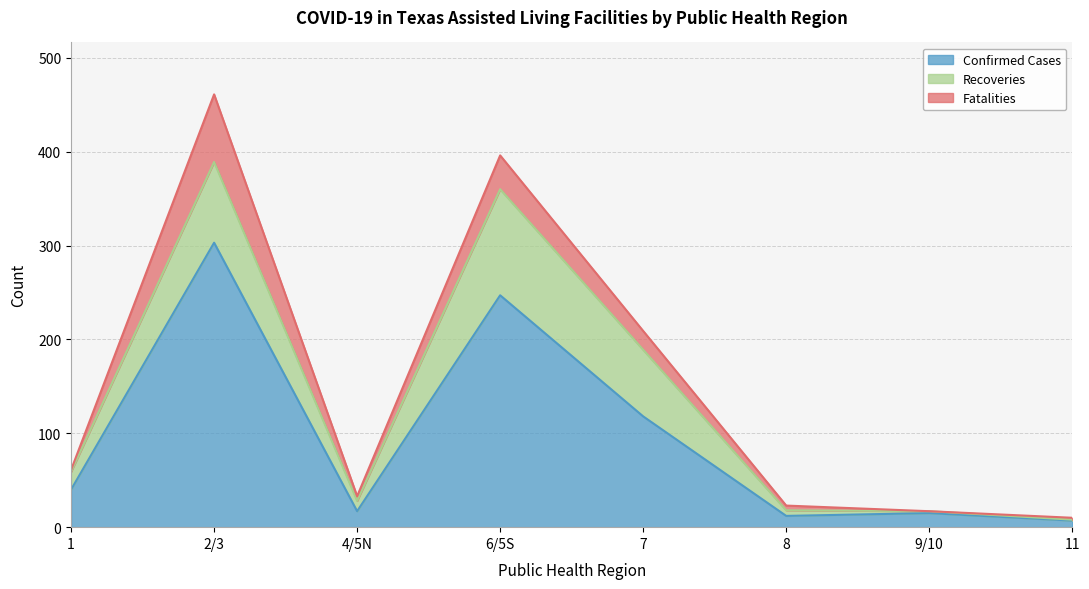

How many interior local valleys does the Fatalities series have?

2